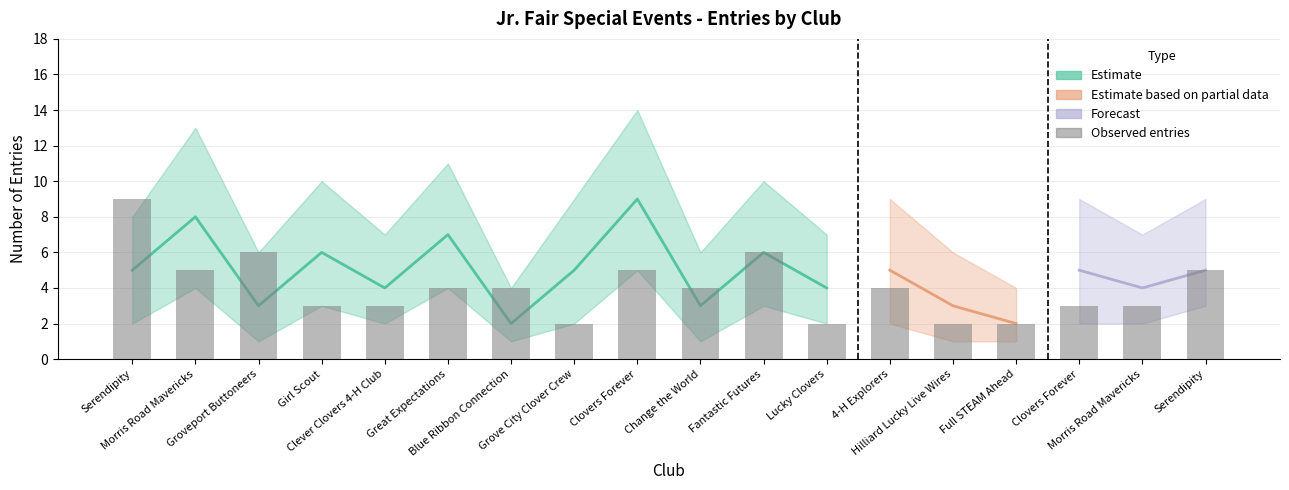

How many data points does each series have?

18